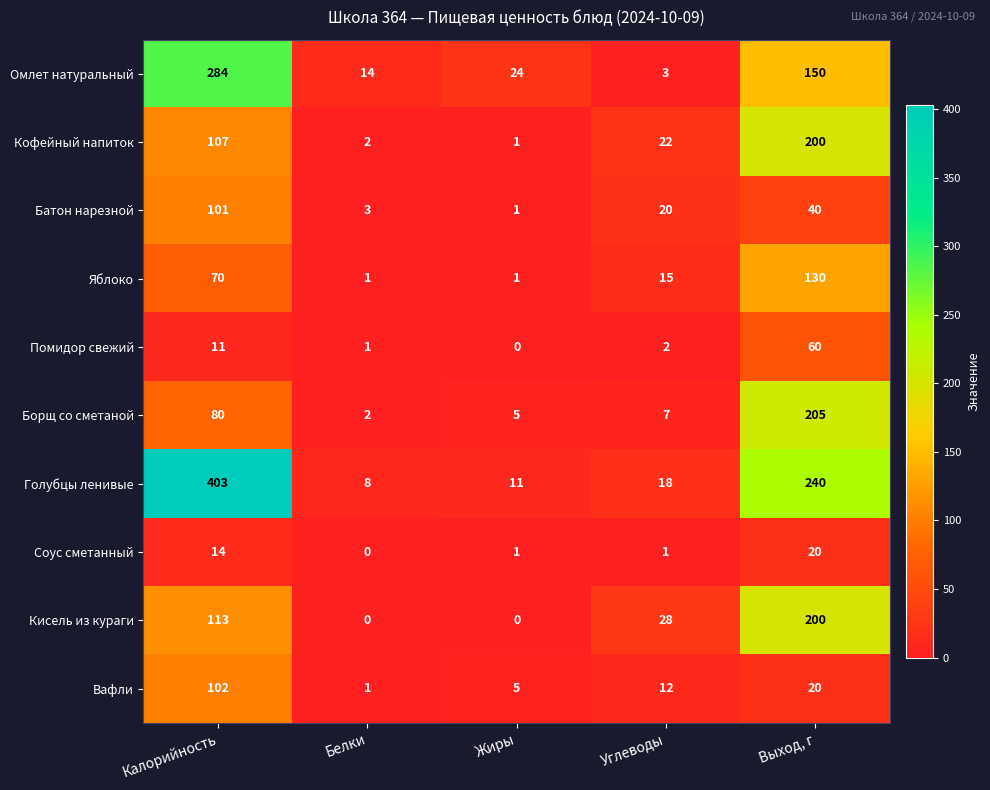

What is the sum of all Борщ со сметаной values?

299